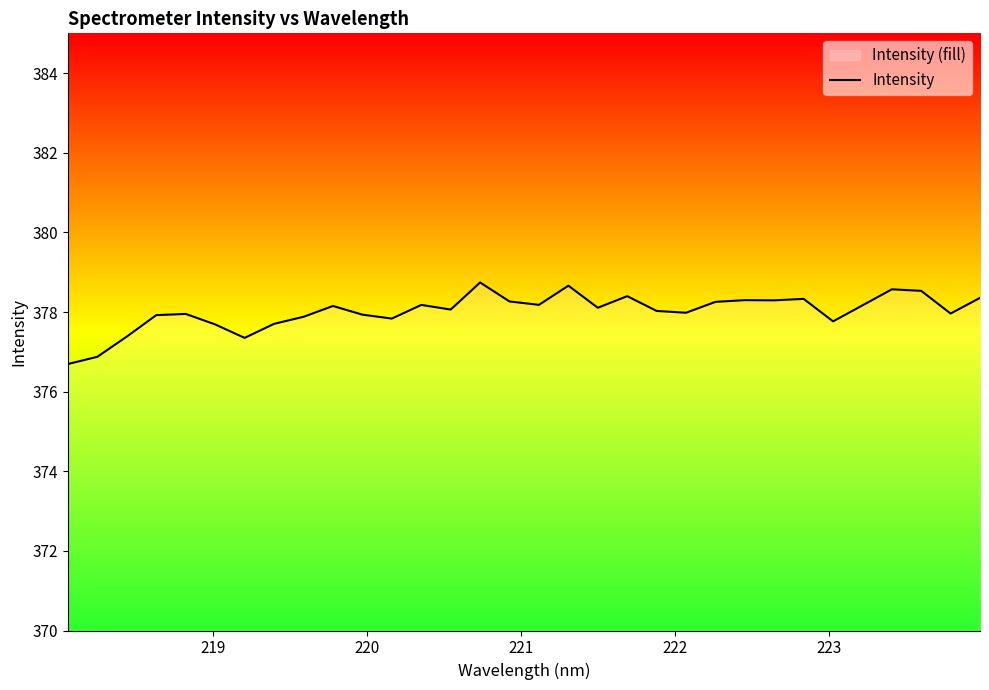

How many data points are less than 378?

14